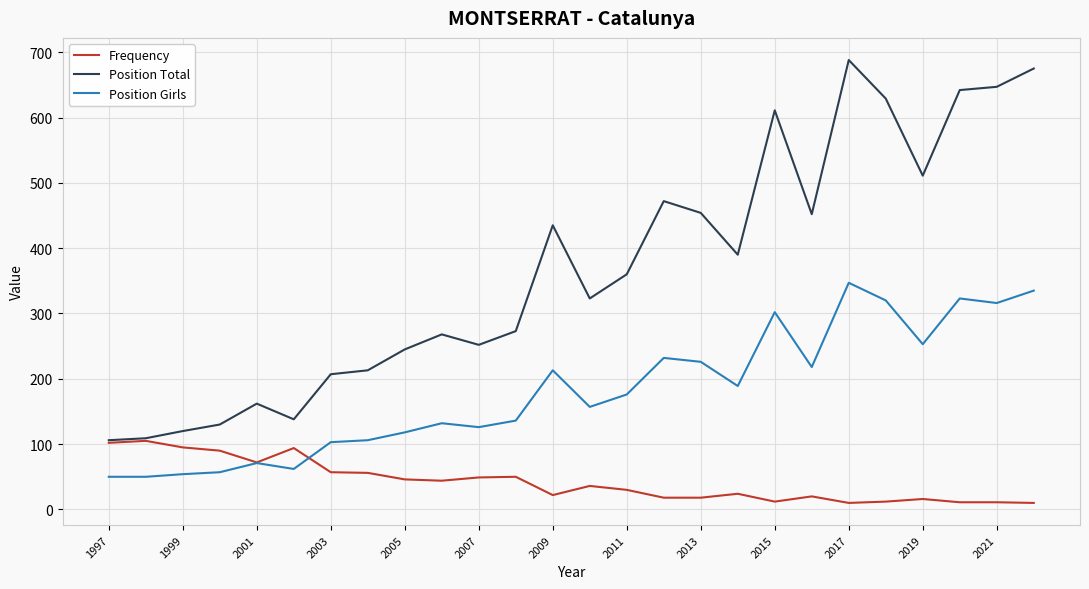

True or false: Position Total has more than 2 points higher than both neighbors.

True